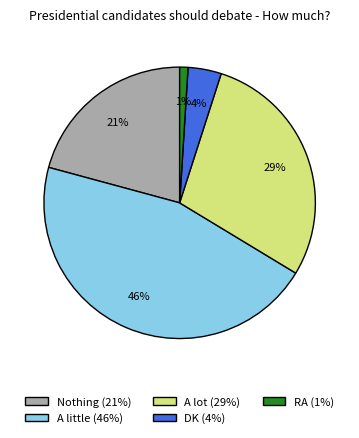

To the nearest percent, what is the combined percentage of A lot and Nothing?

50%